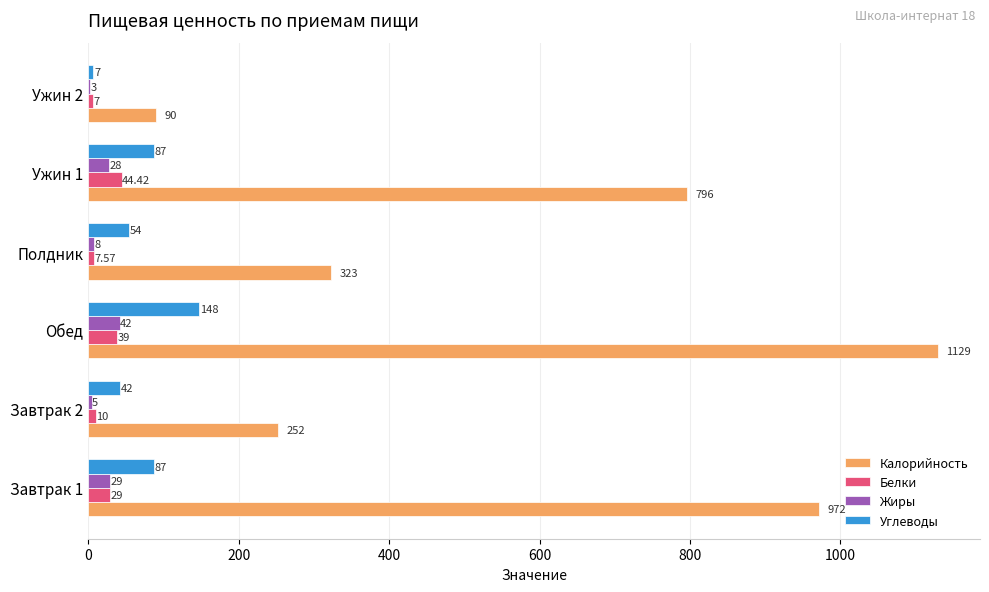

At which category is the sum across all series the highest?

Обед